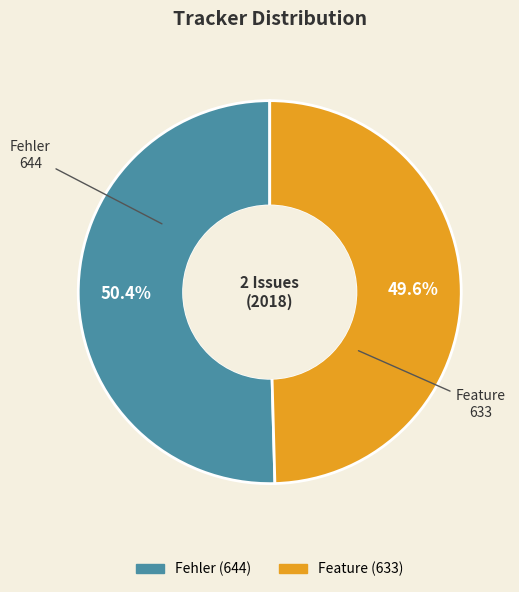

What is the largest slice in the pie chart?

Fehler